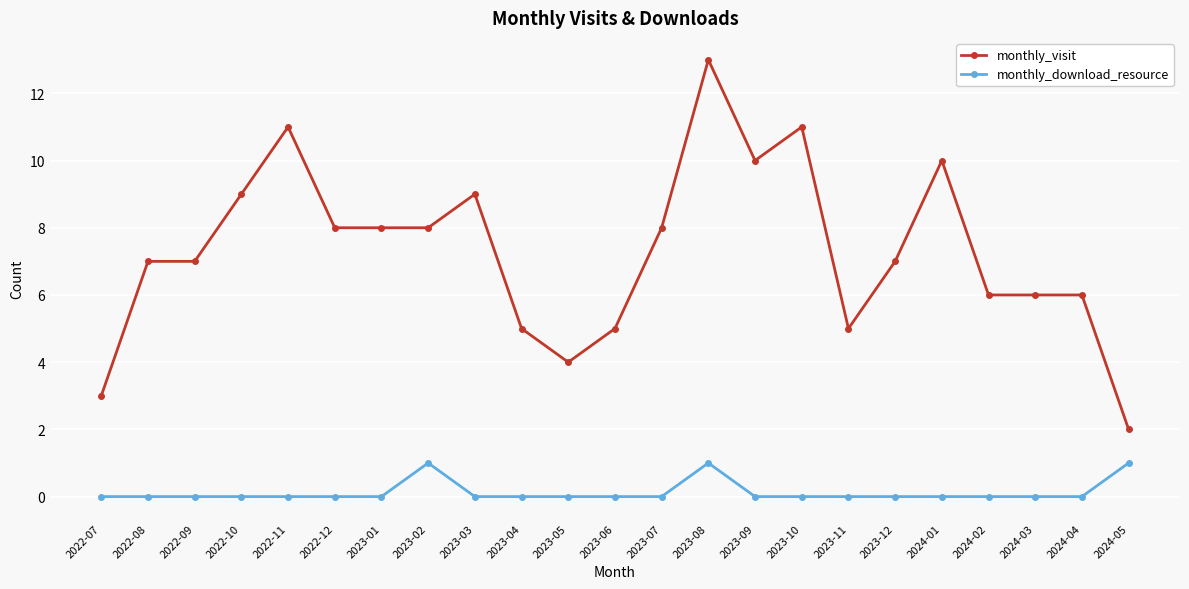

Does the chart display data point markers on the line(s)?

Yes